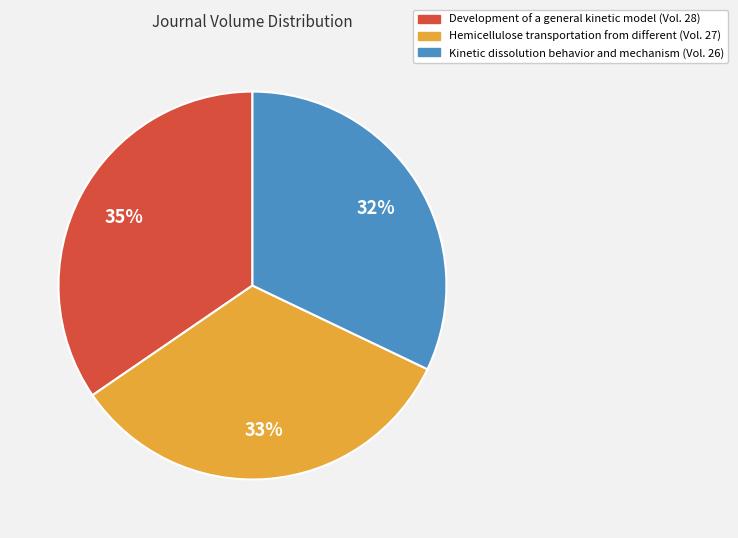

To the nearest percent, what is the combined percentage of Hemicellulose transportation from different and Kinetic dissolution behavior and mechanism?

65%